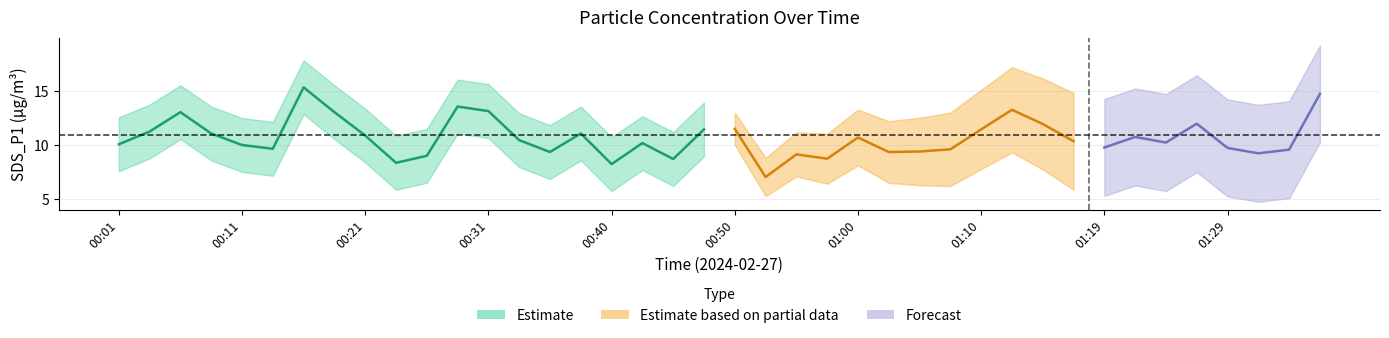

At which category is the sum across all series the highest?

00:16